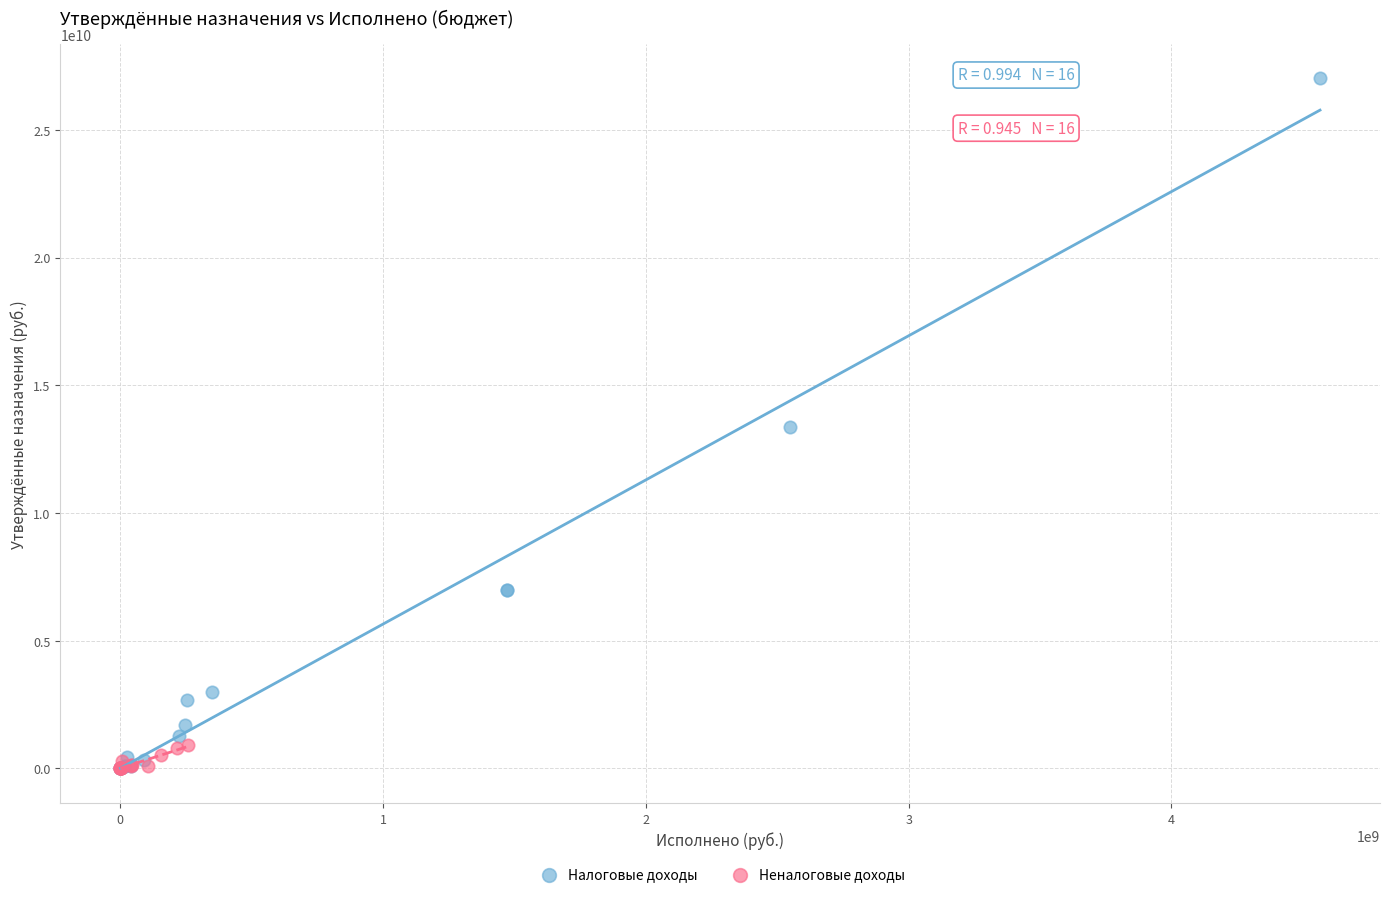

Which series has the largest Y range (max minus min)?

Налоговые доходы